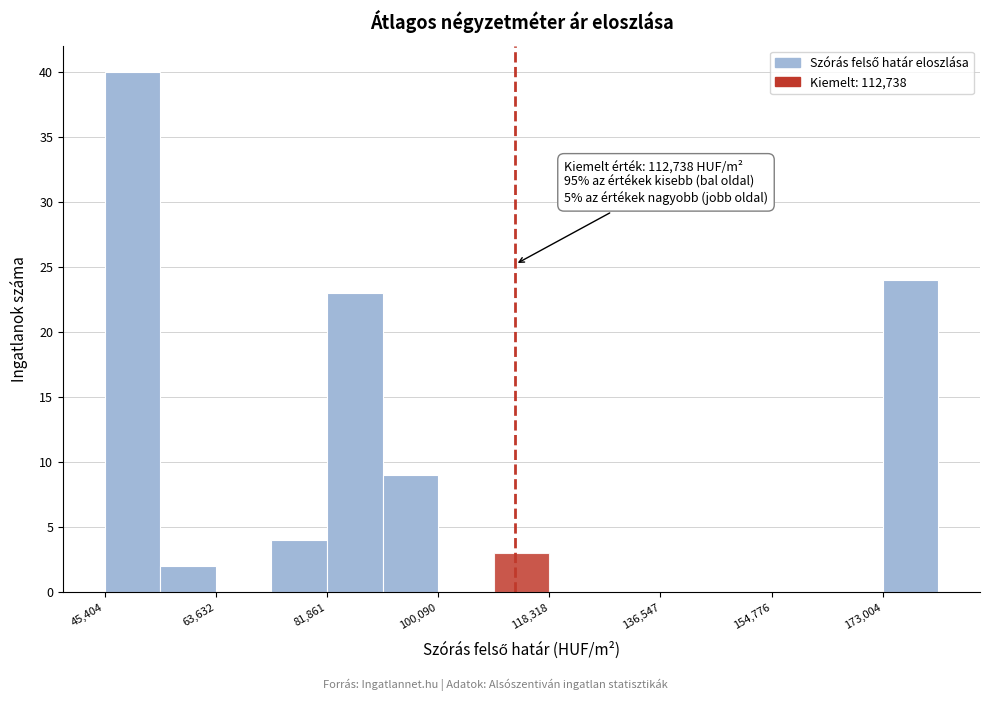

Which range on the x-axis has the tallest bar?

46000 to 54000